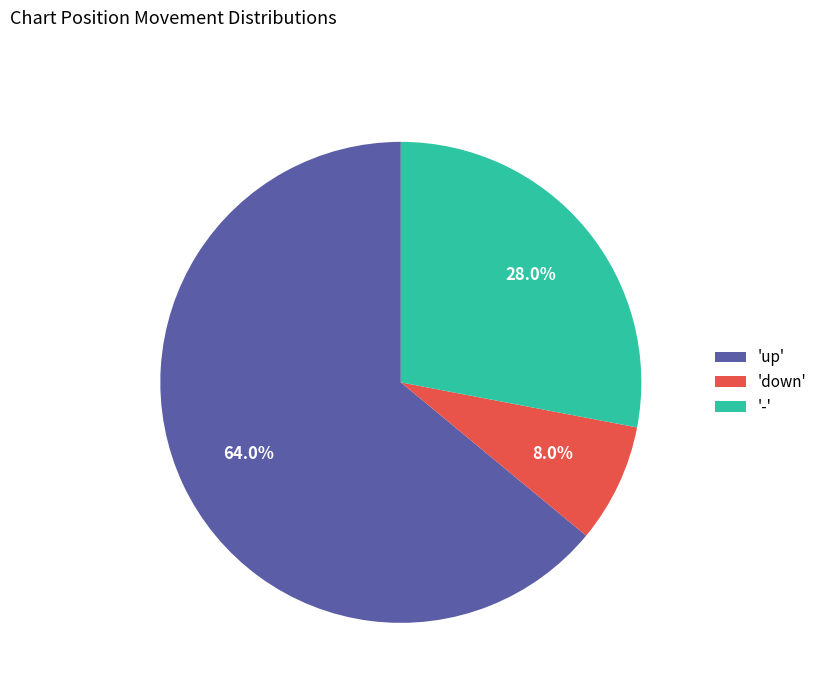

What is the largest slice in the pie chart?

'up'